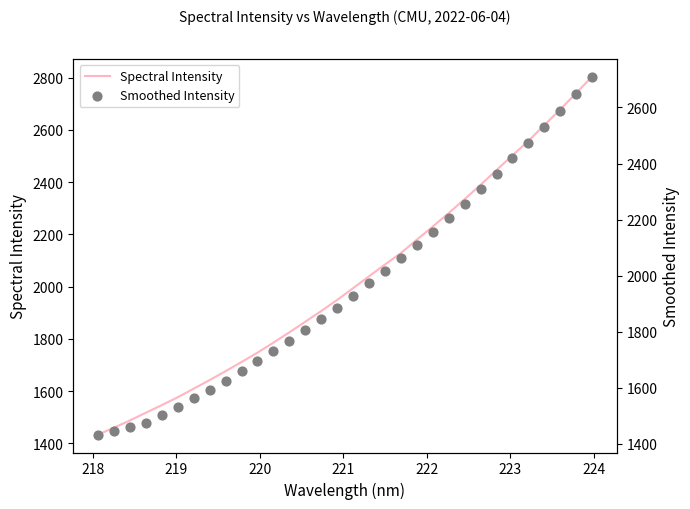

What is the lowest value of the Spectral Intensity series?

1433.2